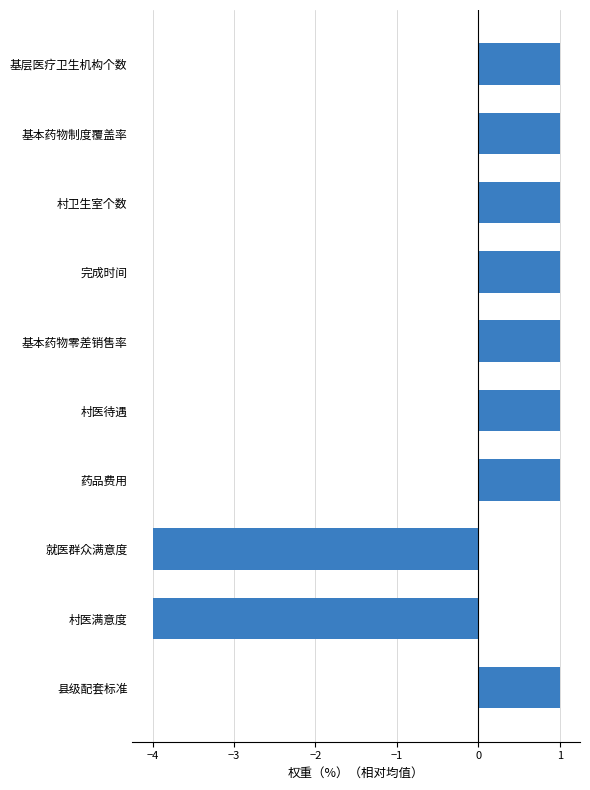

Reading top to bottom, list all the values displayed in this chart.

基层医疗卫生机构个数=1	基本药物制度覆盖率=1	村卫生室个数=1	完成时间=1	基本药物零差销售率=1	村医待遇=1	药品费用=1	就医群众满意度=-4	村医满意度=-4	县级配套标准=1